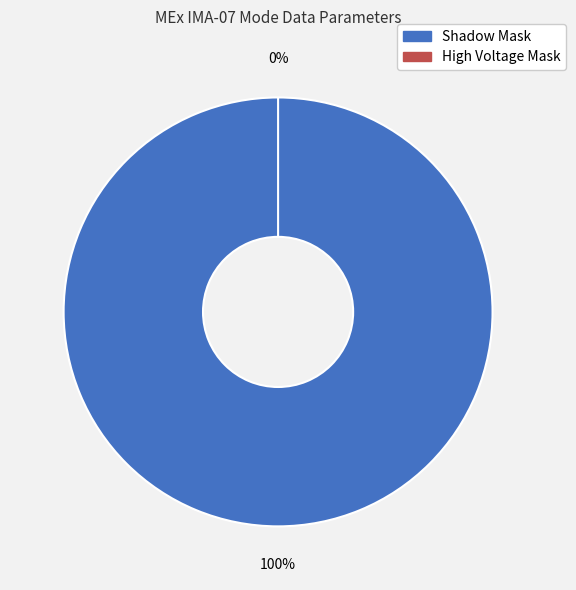

How many segments does this pie chart have?

2